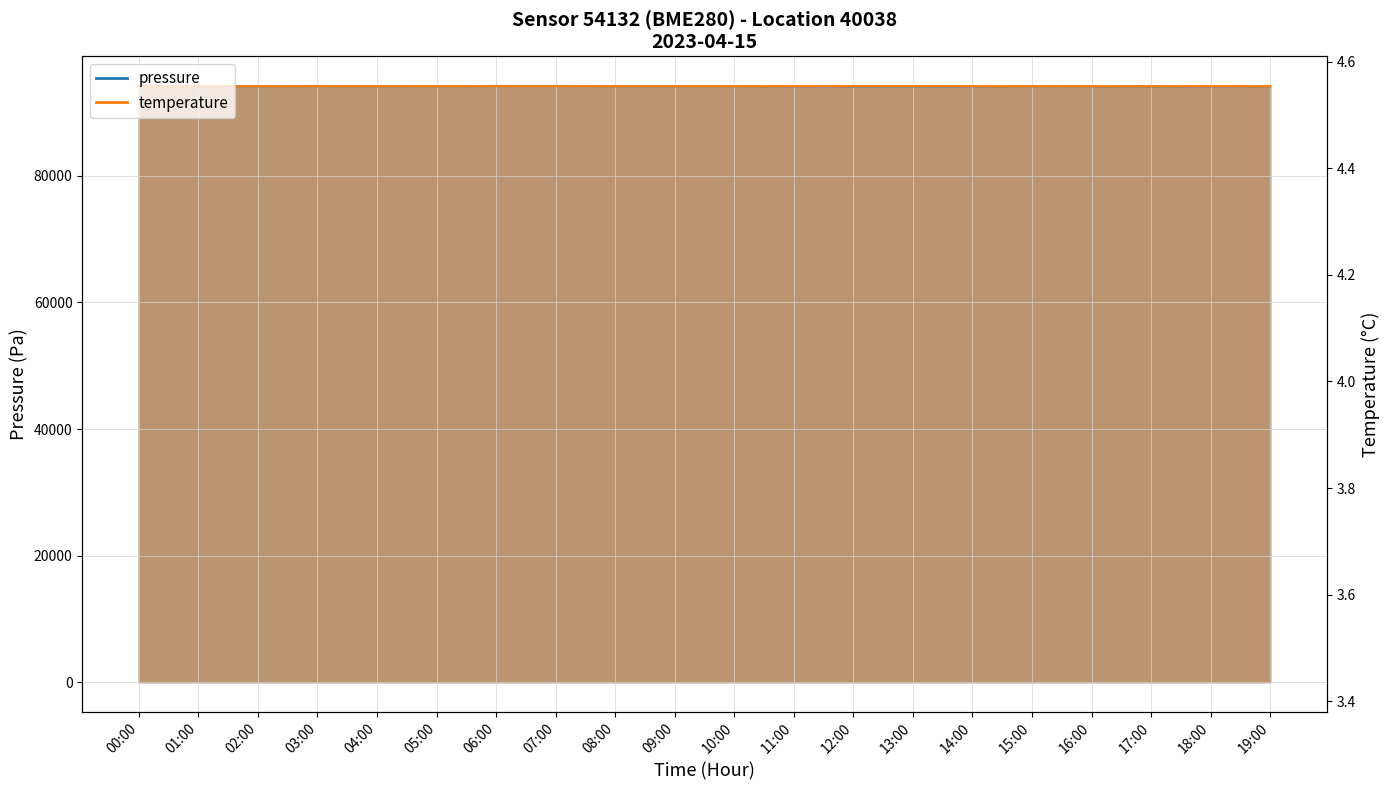

Where do temperature and pressure first cross each other?

04:00 and 05:00